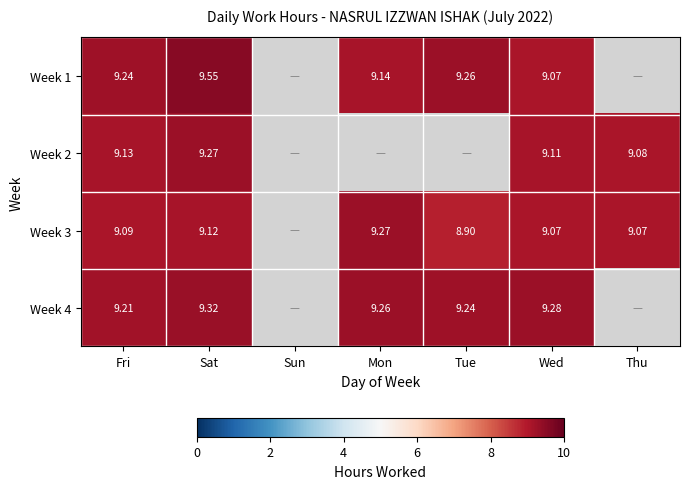

What is the lowest value of the Week 2 series?

9.1